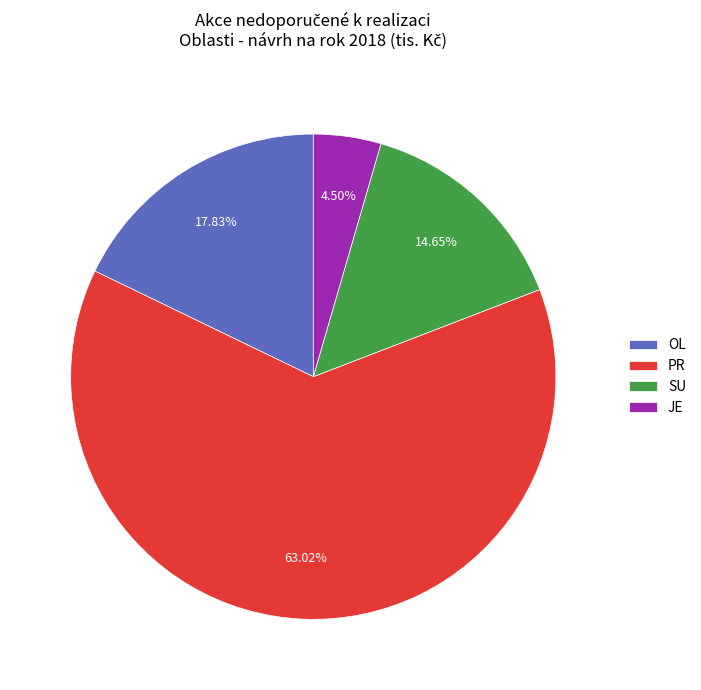

To the nearest percent, what is the difference between the JE and PR slice percentages?

59%